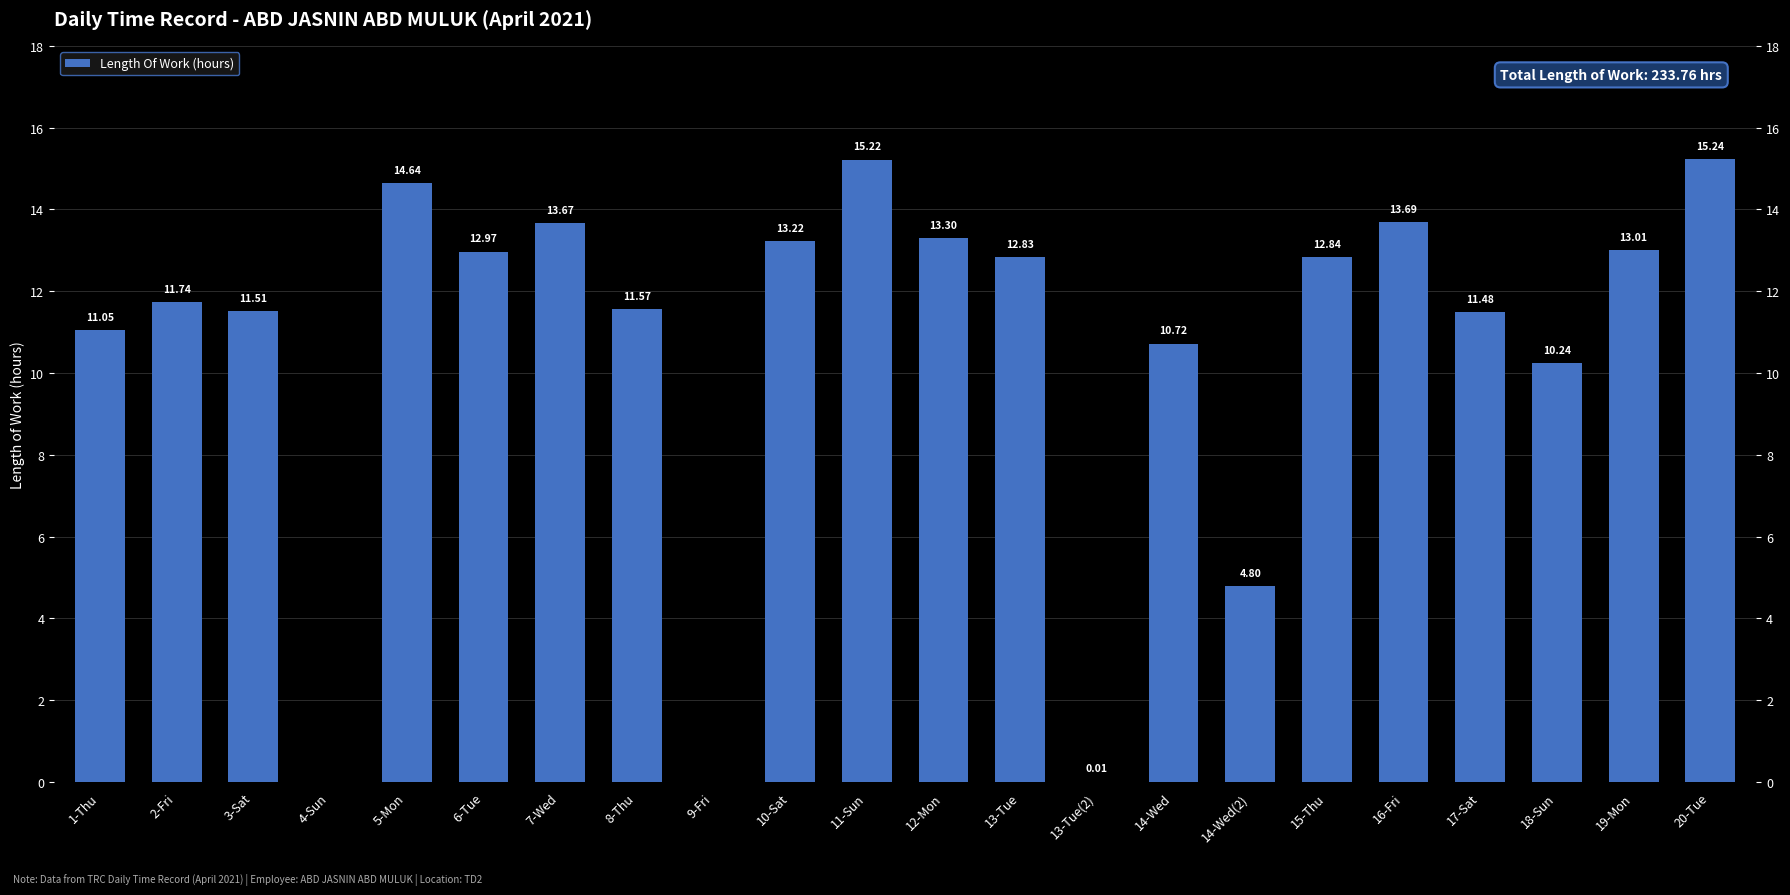

Count the number of data series in this chart.

1